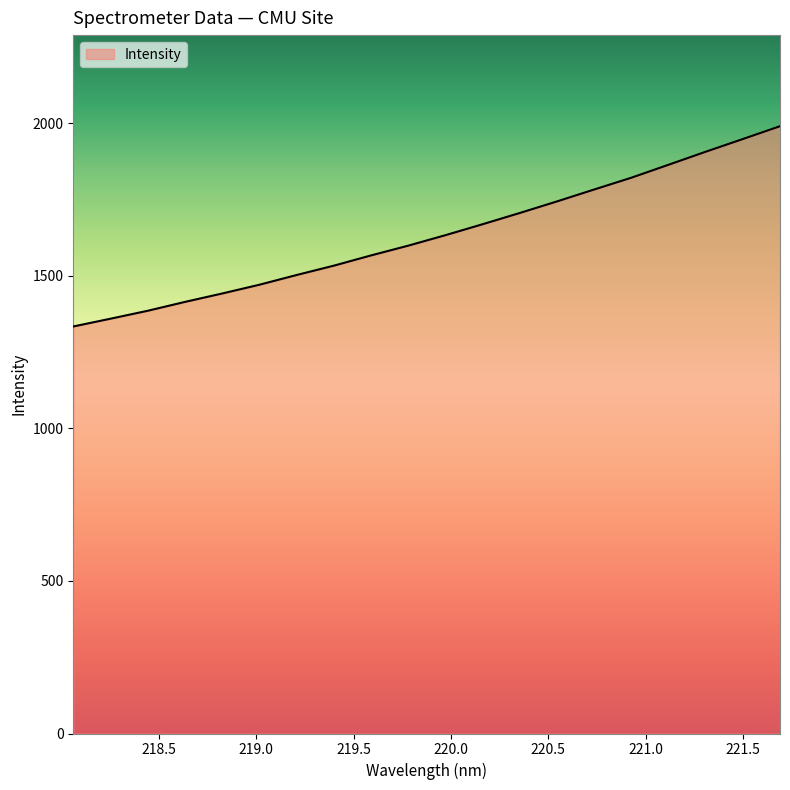

What is the smallest value displayed?

1333.9